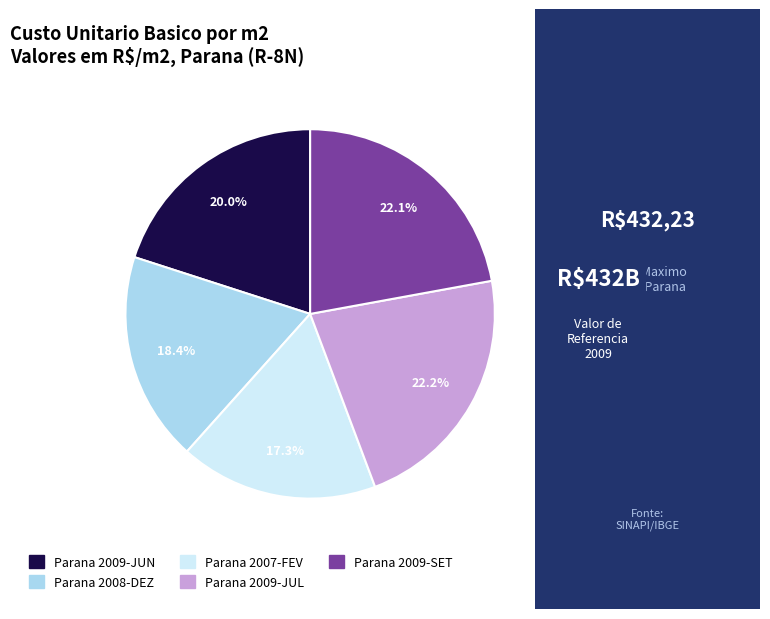

Do Parana 2009-JUL and Parana 2009-SET together represent more than half of the pie?

No